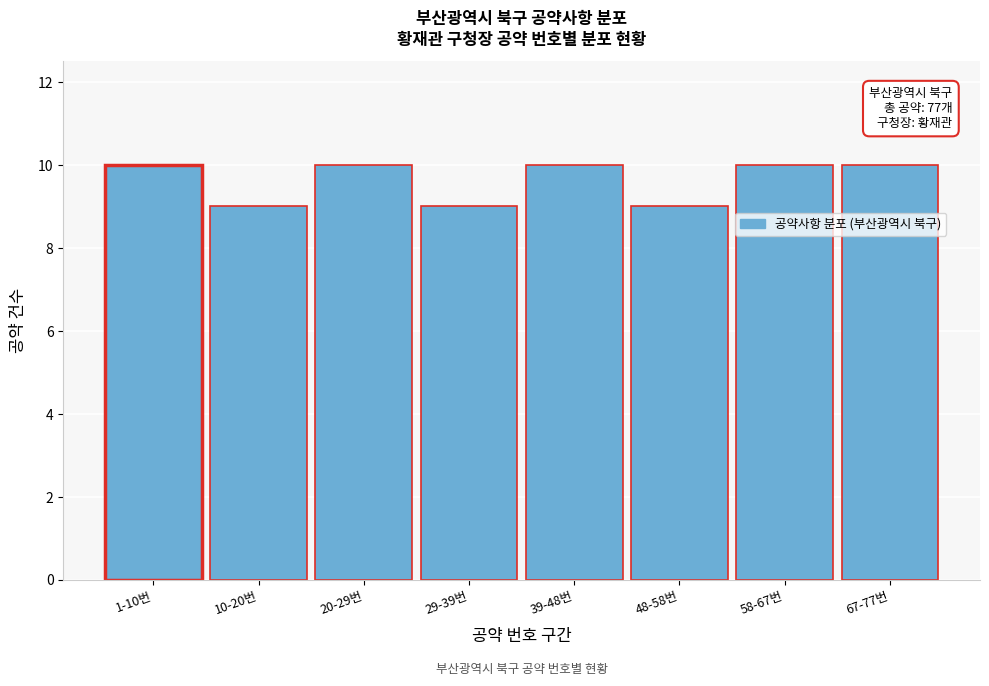

Reading right to left, extract all data points from this chart.

10	10	9	10	9	10	9	10